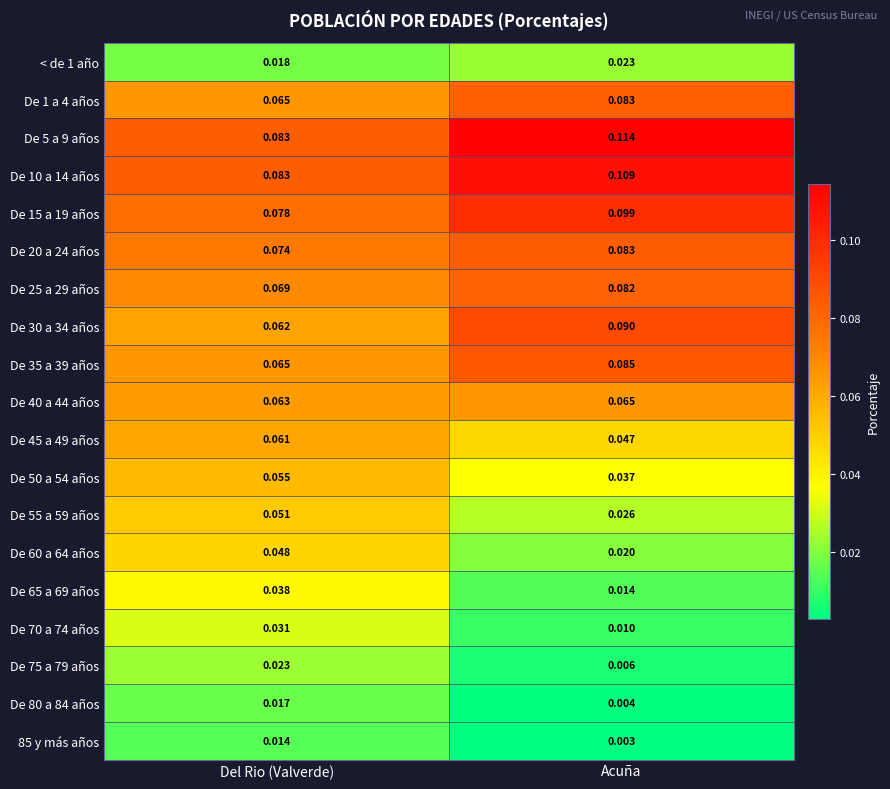

At which category is the sum across all series the highest?

Acuña